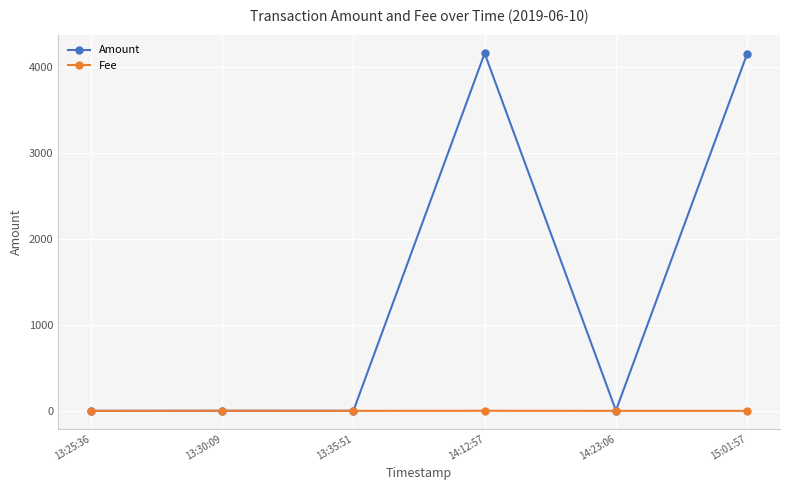

What is the difference between the maximum and second lowest values in the Fee series?

1.0